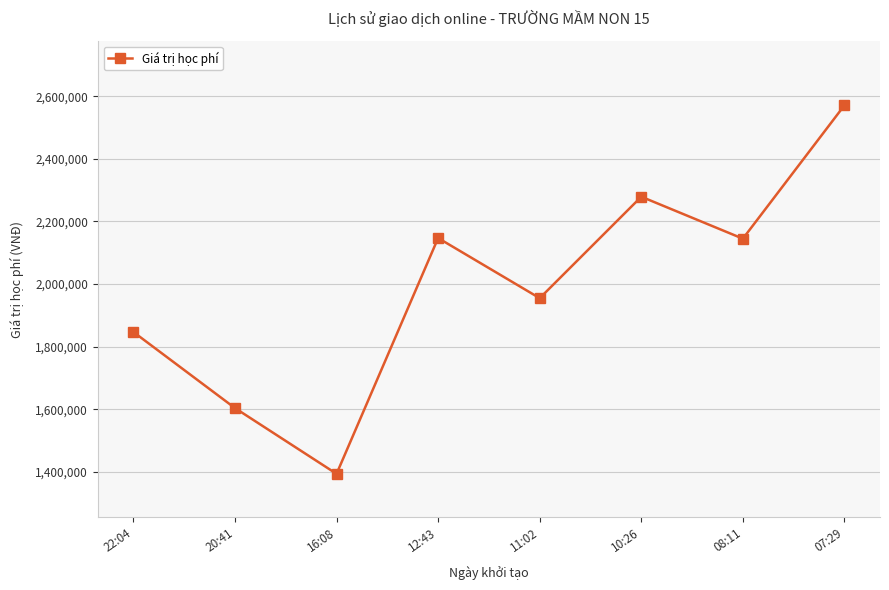

What is the change in value from 16:08 to 08:11?

+751000